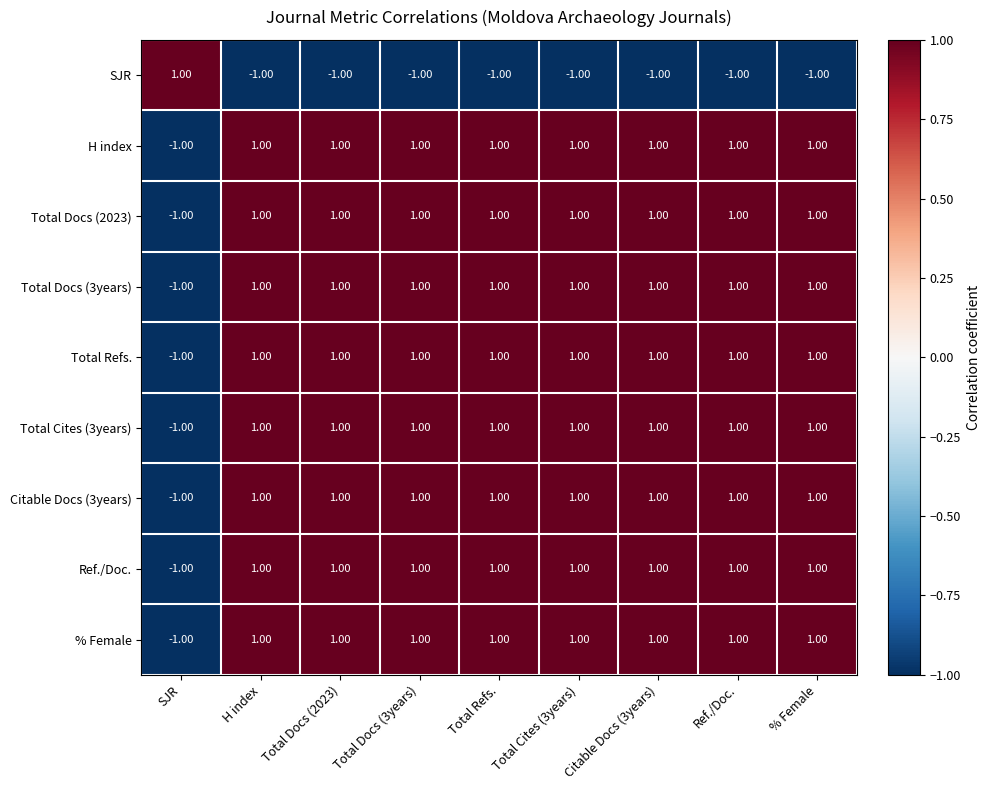

At which label is H index closest to 0?

SJR